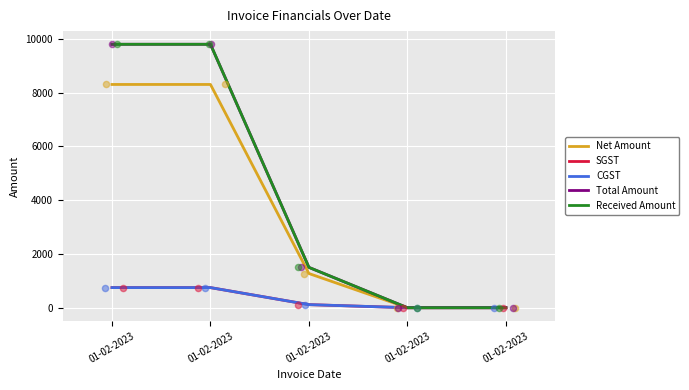

At how many categories does at least one series exceed 1894?

2